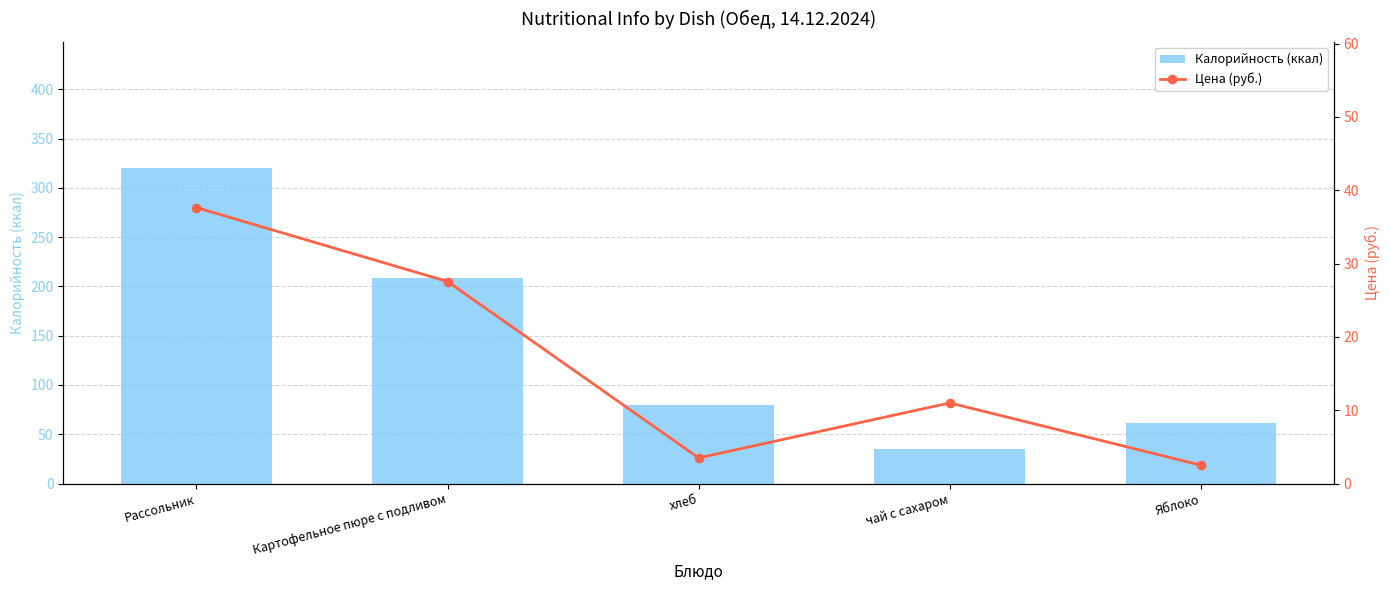

What is the label of the 5th bar from the left?

Яблоко